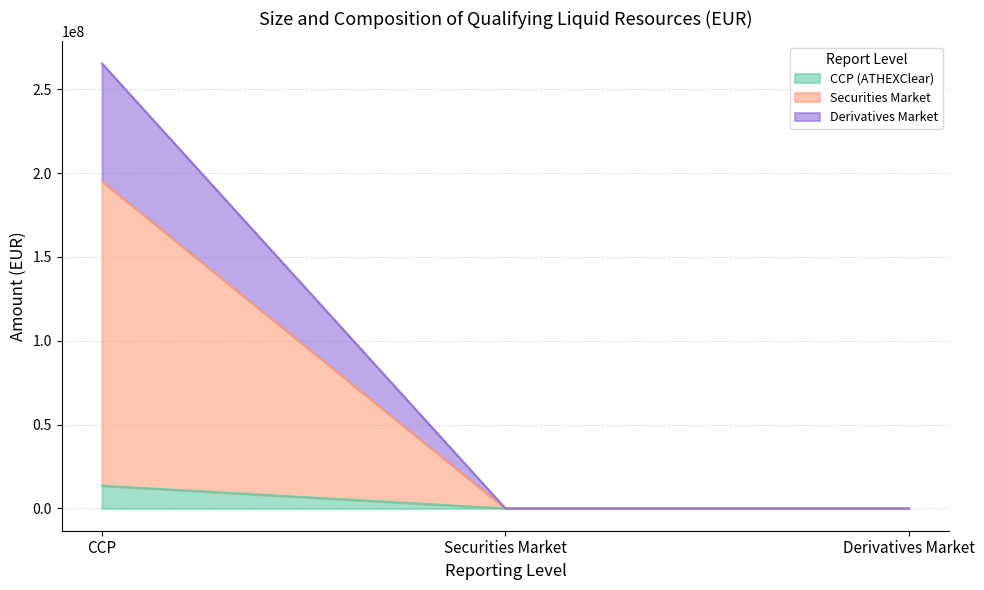

Is the value of CCP (ATHEXClear) at Derivatives Market greater than the value of Securities Market at CCP?

No